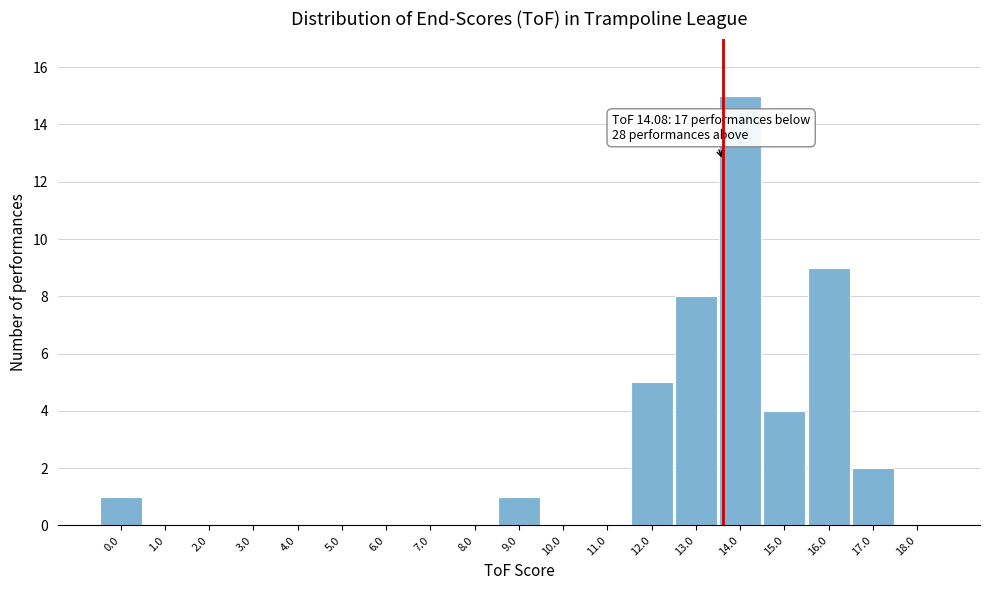

Reading left to right, what are all the values shown in this chart?

0.0=1	1.0=0	2.0=0	3.0=0	4.0=0	5.0=0	6.0=0	7.0=0	8.0=0	9.0=1	10.0=0	11.0=0	12.0=5	13.0=8	14.0=15	15.0=4	16.0=9	17.0=2	18.0=0